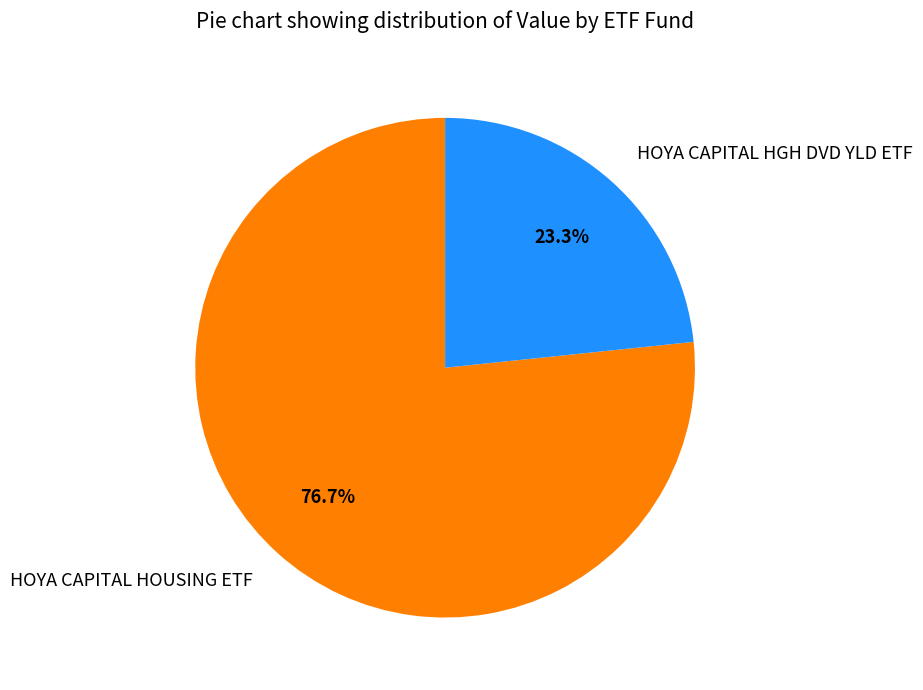

How much of the chart is everything except HOYA CAPITAL HOUSING ETF?

23.3%